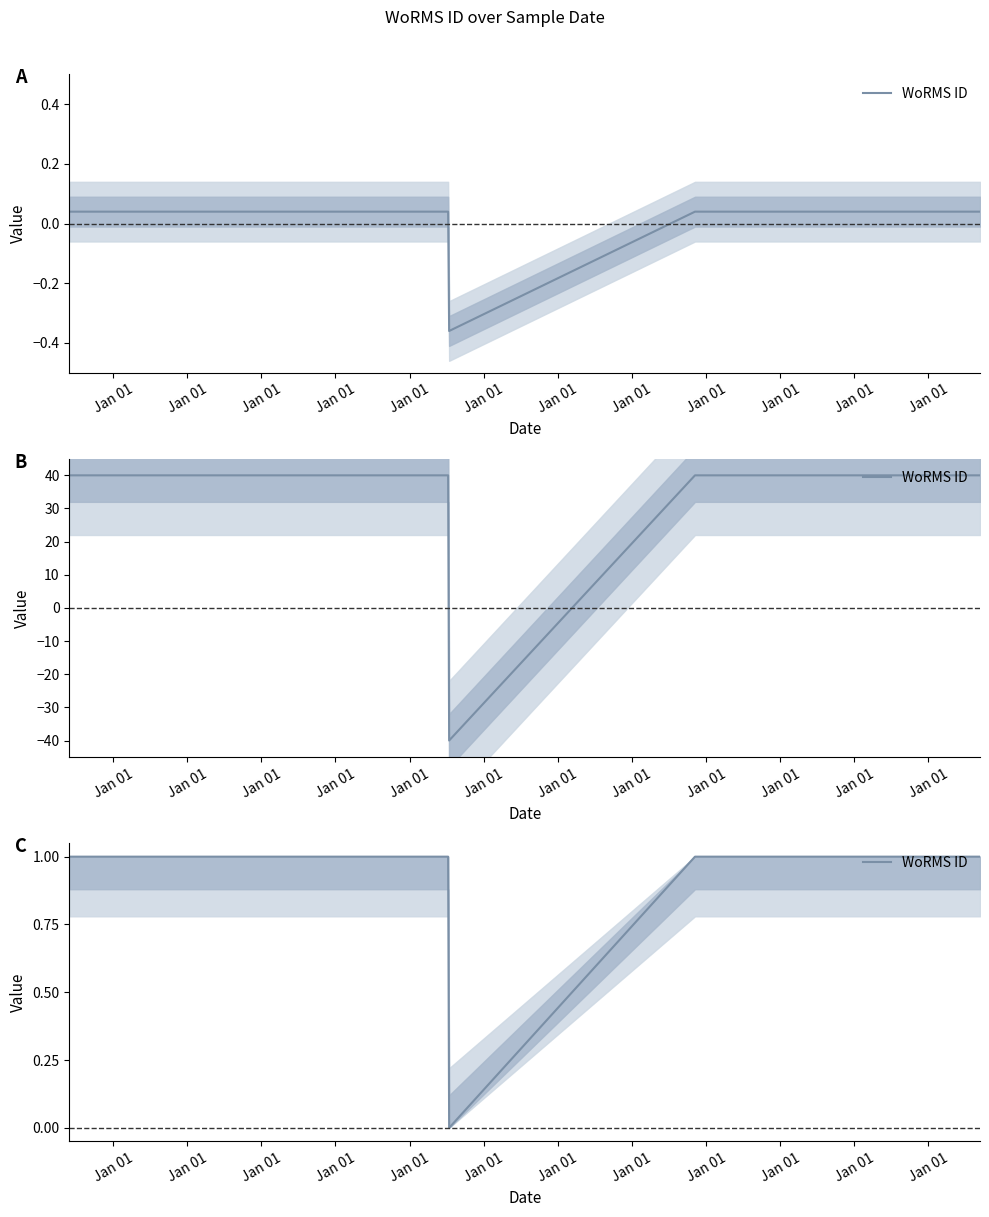

How many lines are shown in the chart?

1